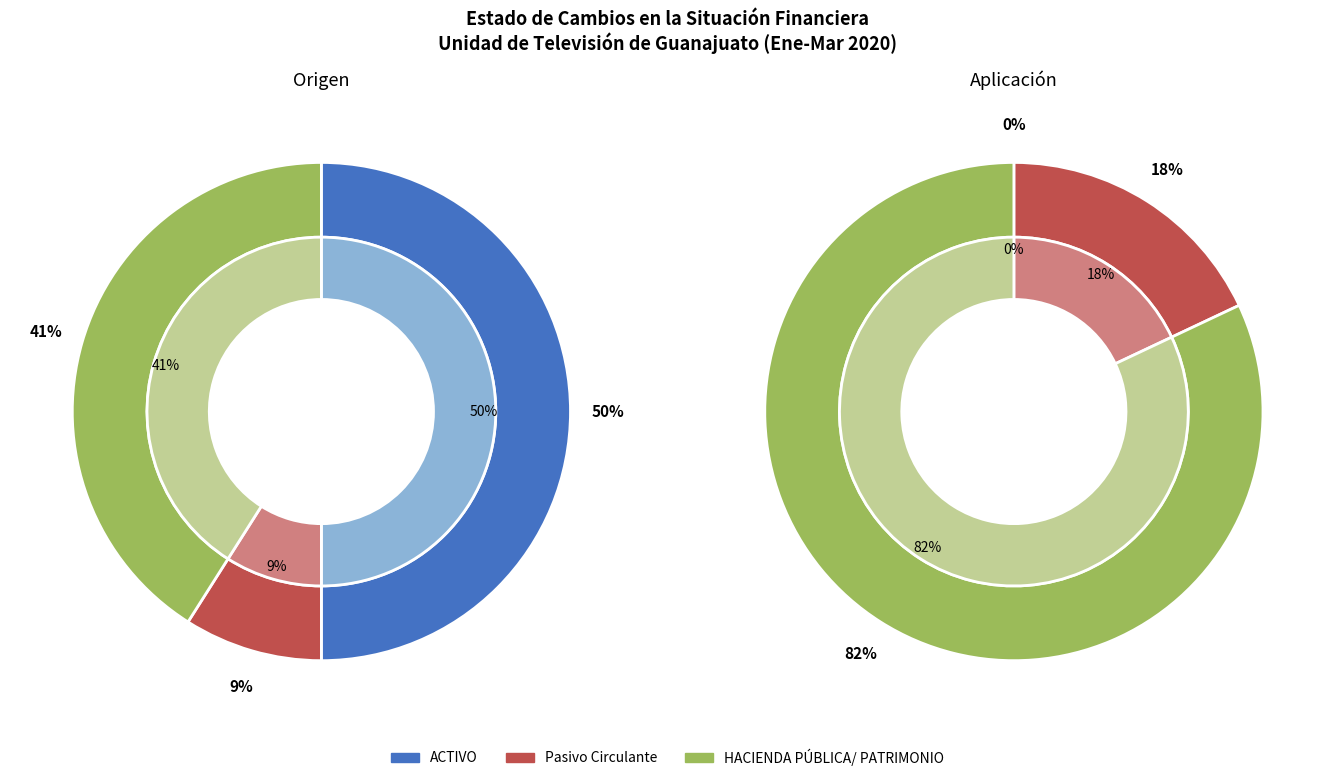

Which slice is the smallest?

Pasivo Circulante